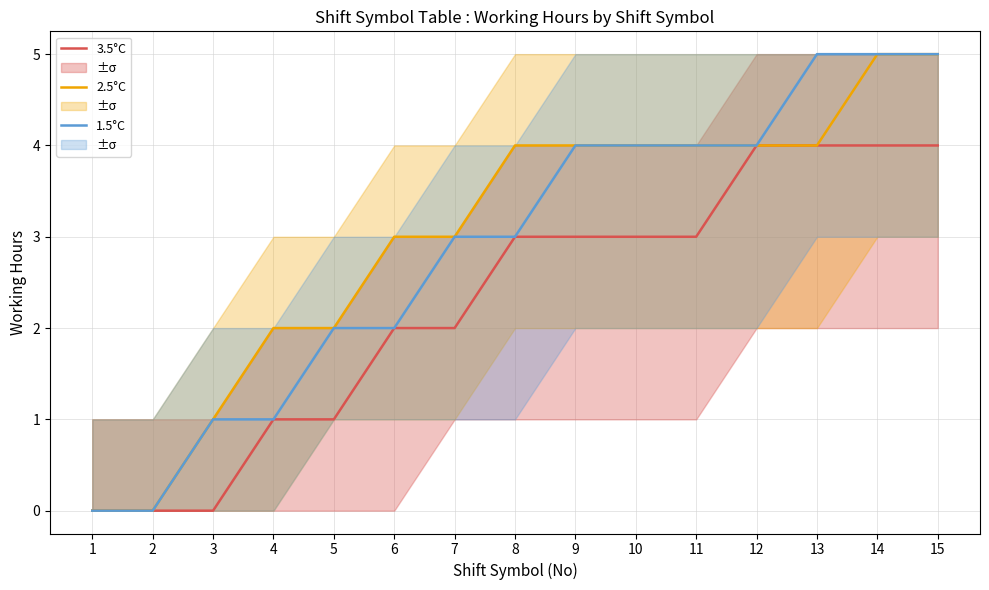

How many data points does each series have?

15